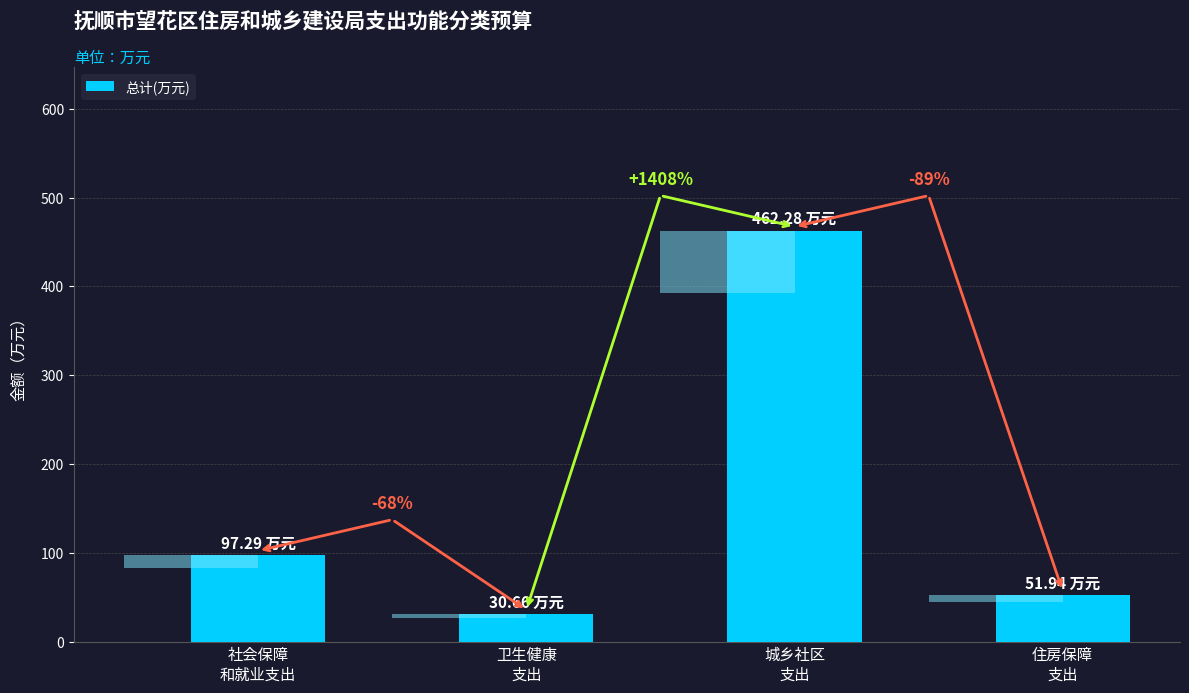

Rank the categories by value from highest to lowest.

城乡社区
支出, 社会保障
和就业支出, 住房保障
支出, 卫生健康
支出